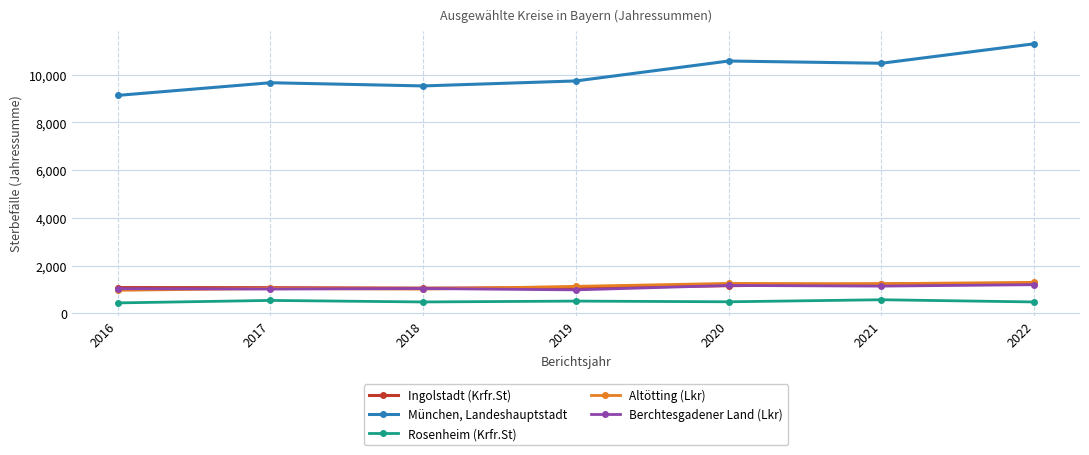

What is the value of the Altötting (Lkr) point at the 5th from the left?

1253